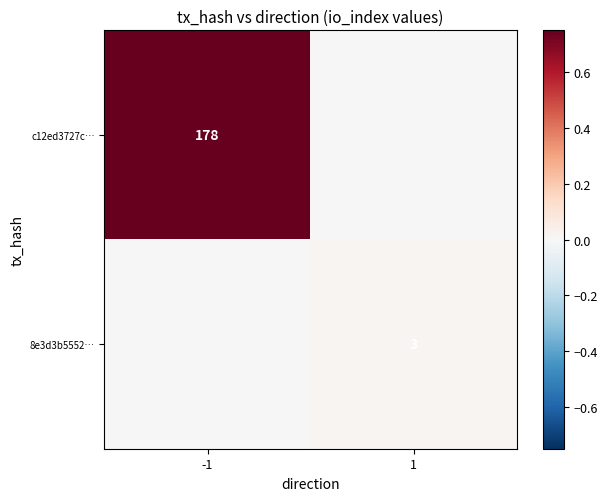

The value of c12ed3727c… at -1 is 178. True or false?

True